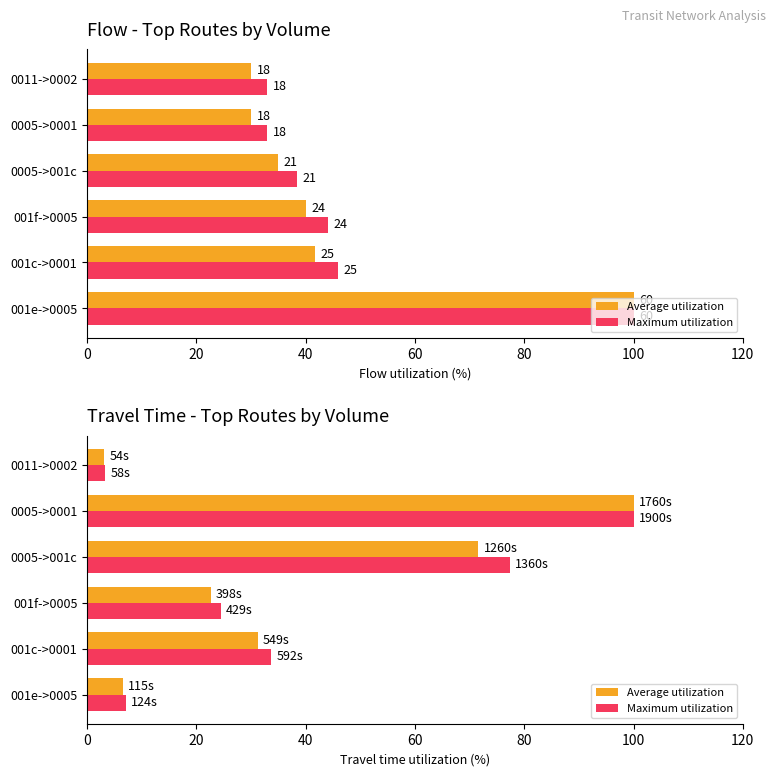

What is the sum of all Average utilization values?

235.0